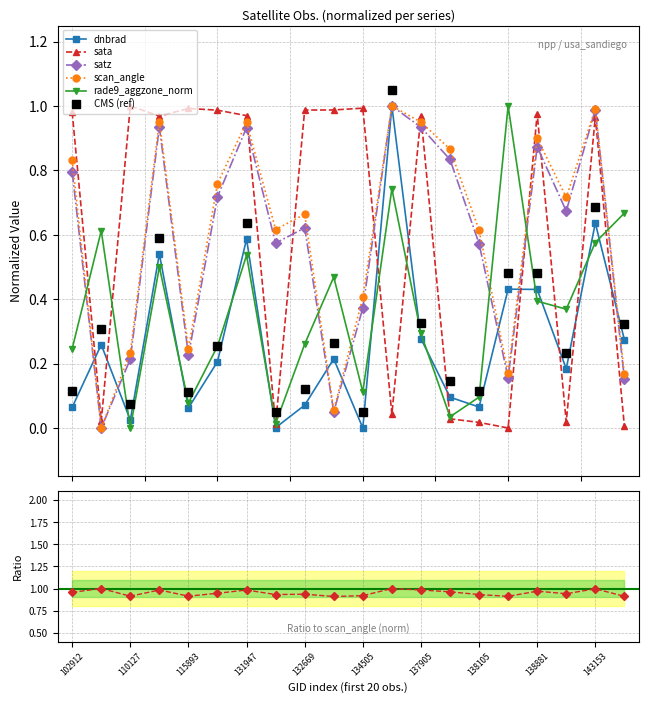

What is the maximum value for sata?

1.0